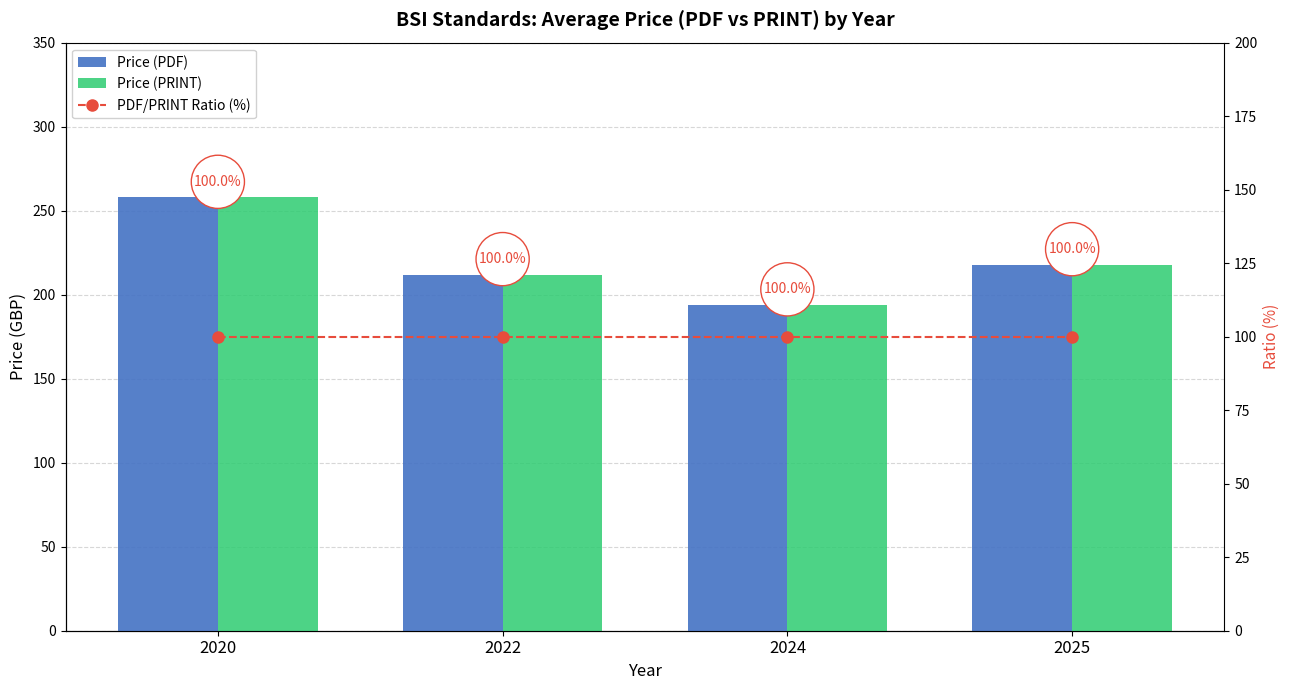

At which label does Price (PDF) reach its peak?

2020